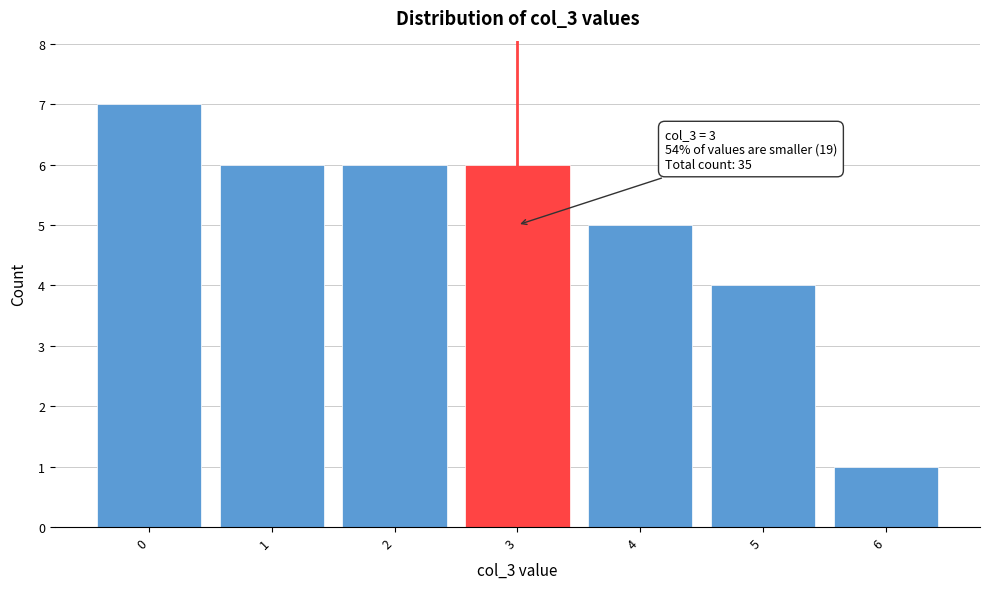

Which range on the x-axis has the tallest bar?

-0.5 to 0.5